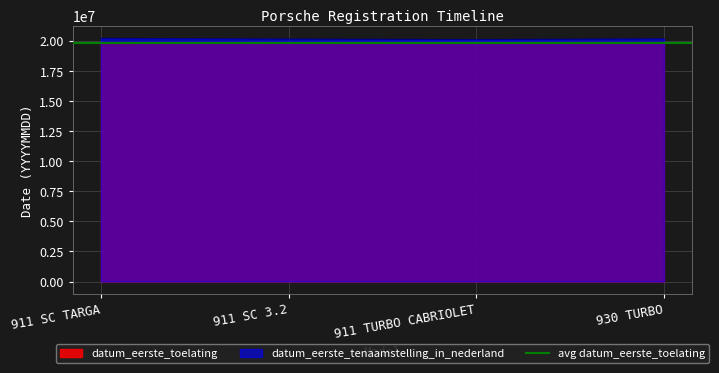

What is the greatest value displayed?

20230324